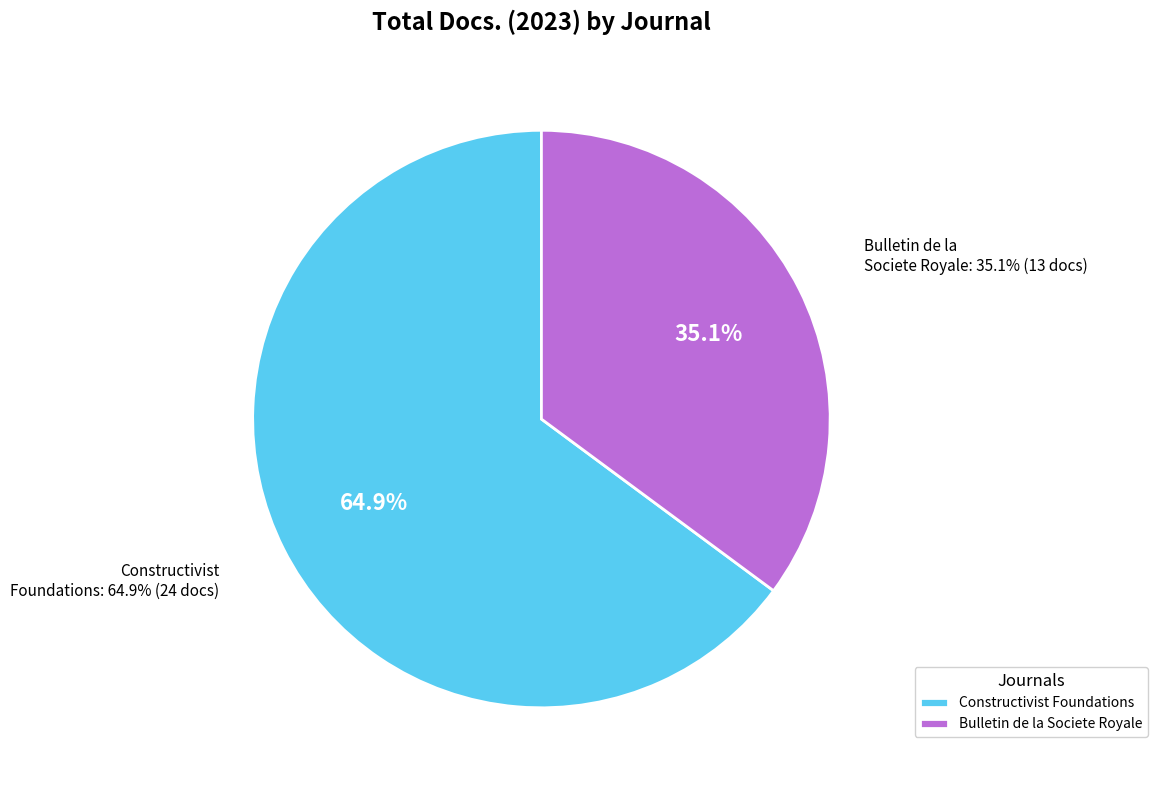

Which category has the smallest portion of the pie?

Bulletin de la Societe Royale des Sciences de Liege